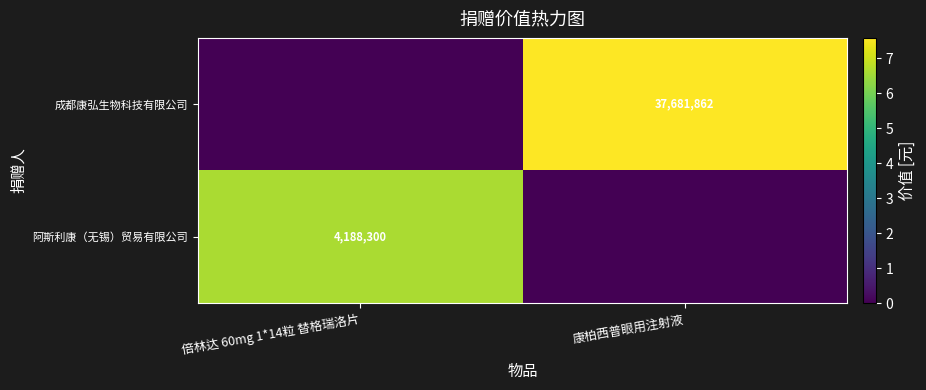

The value of 成都康弘生物科技有限公司 at 康柏西普眼用注射液 is 53371877. True or false?

False